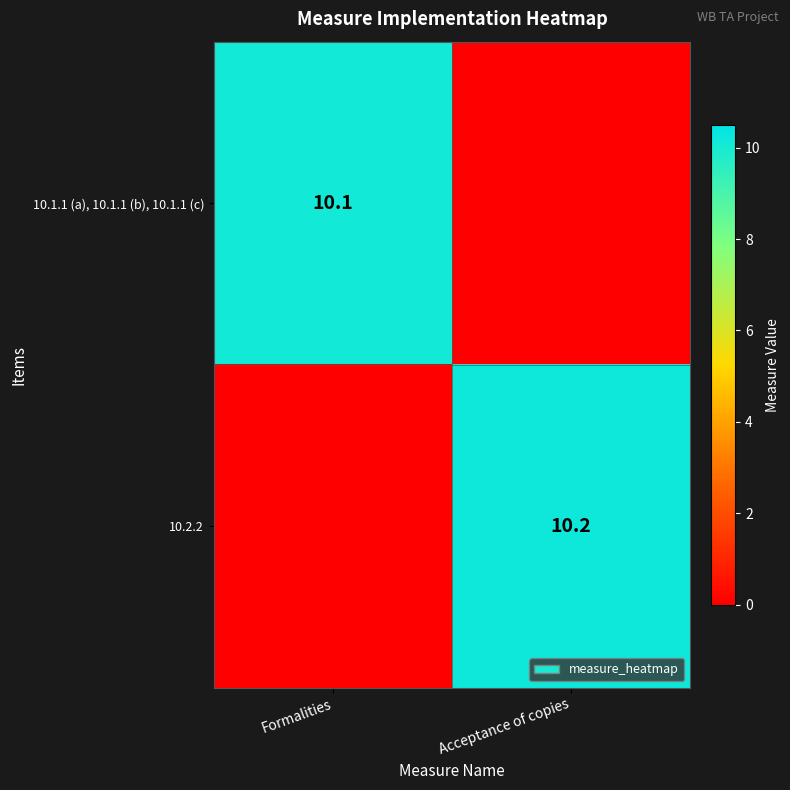

The 10.1.1 (a), 10.1.1 (b), 10.1.1 (c) series shows 13.6 at Formalities. True or false?

False